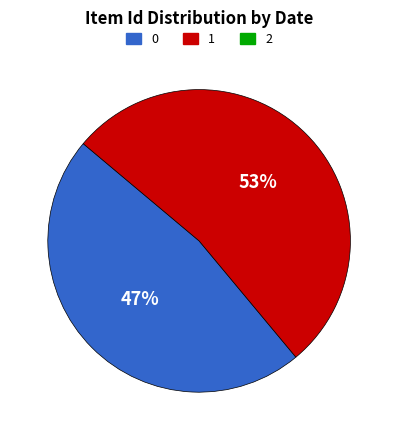

Count the number of slices in the pie.

2